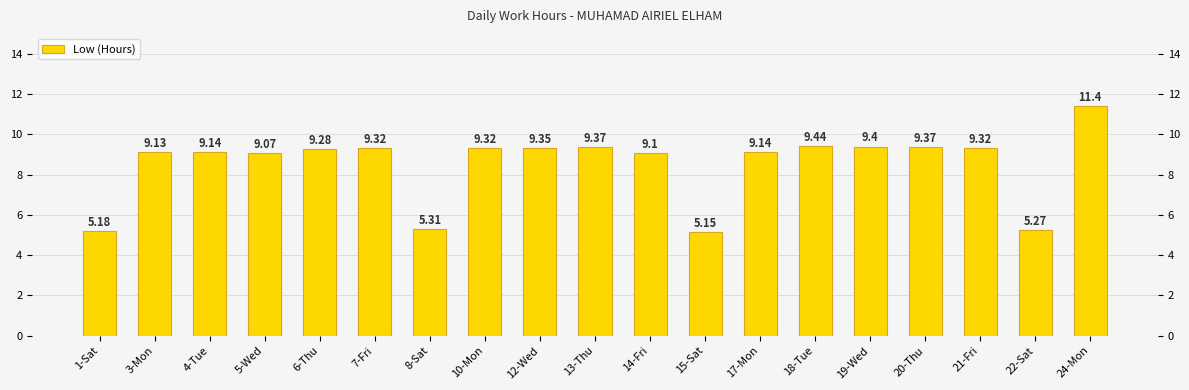

What is the greatest value displayed?

11.4